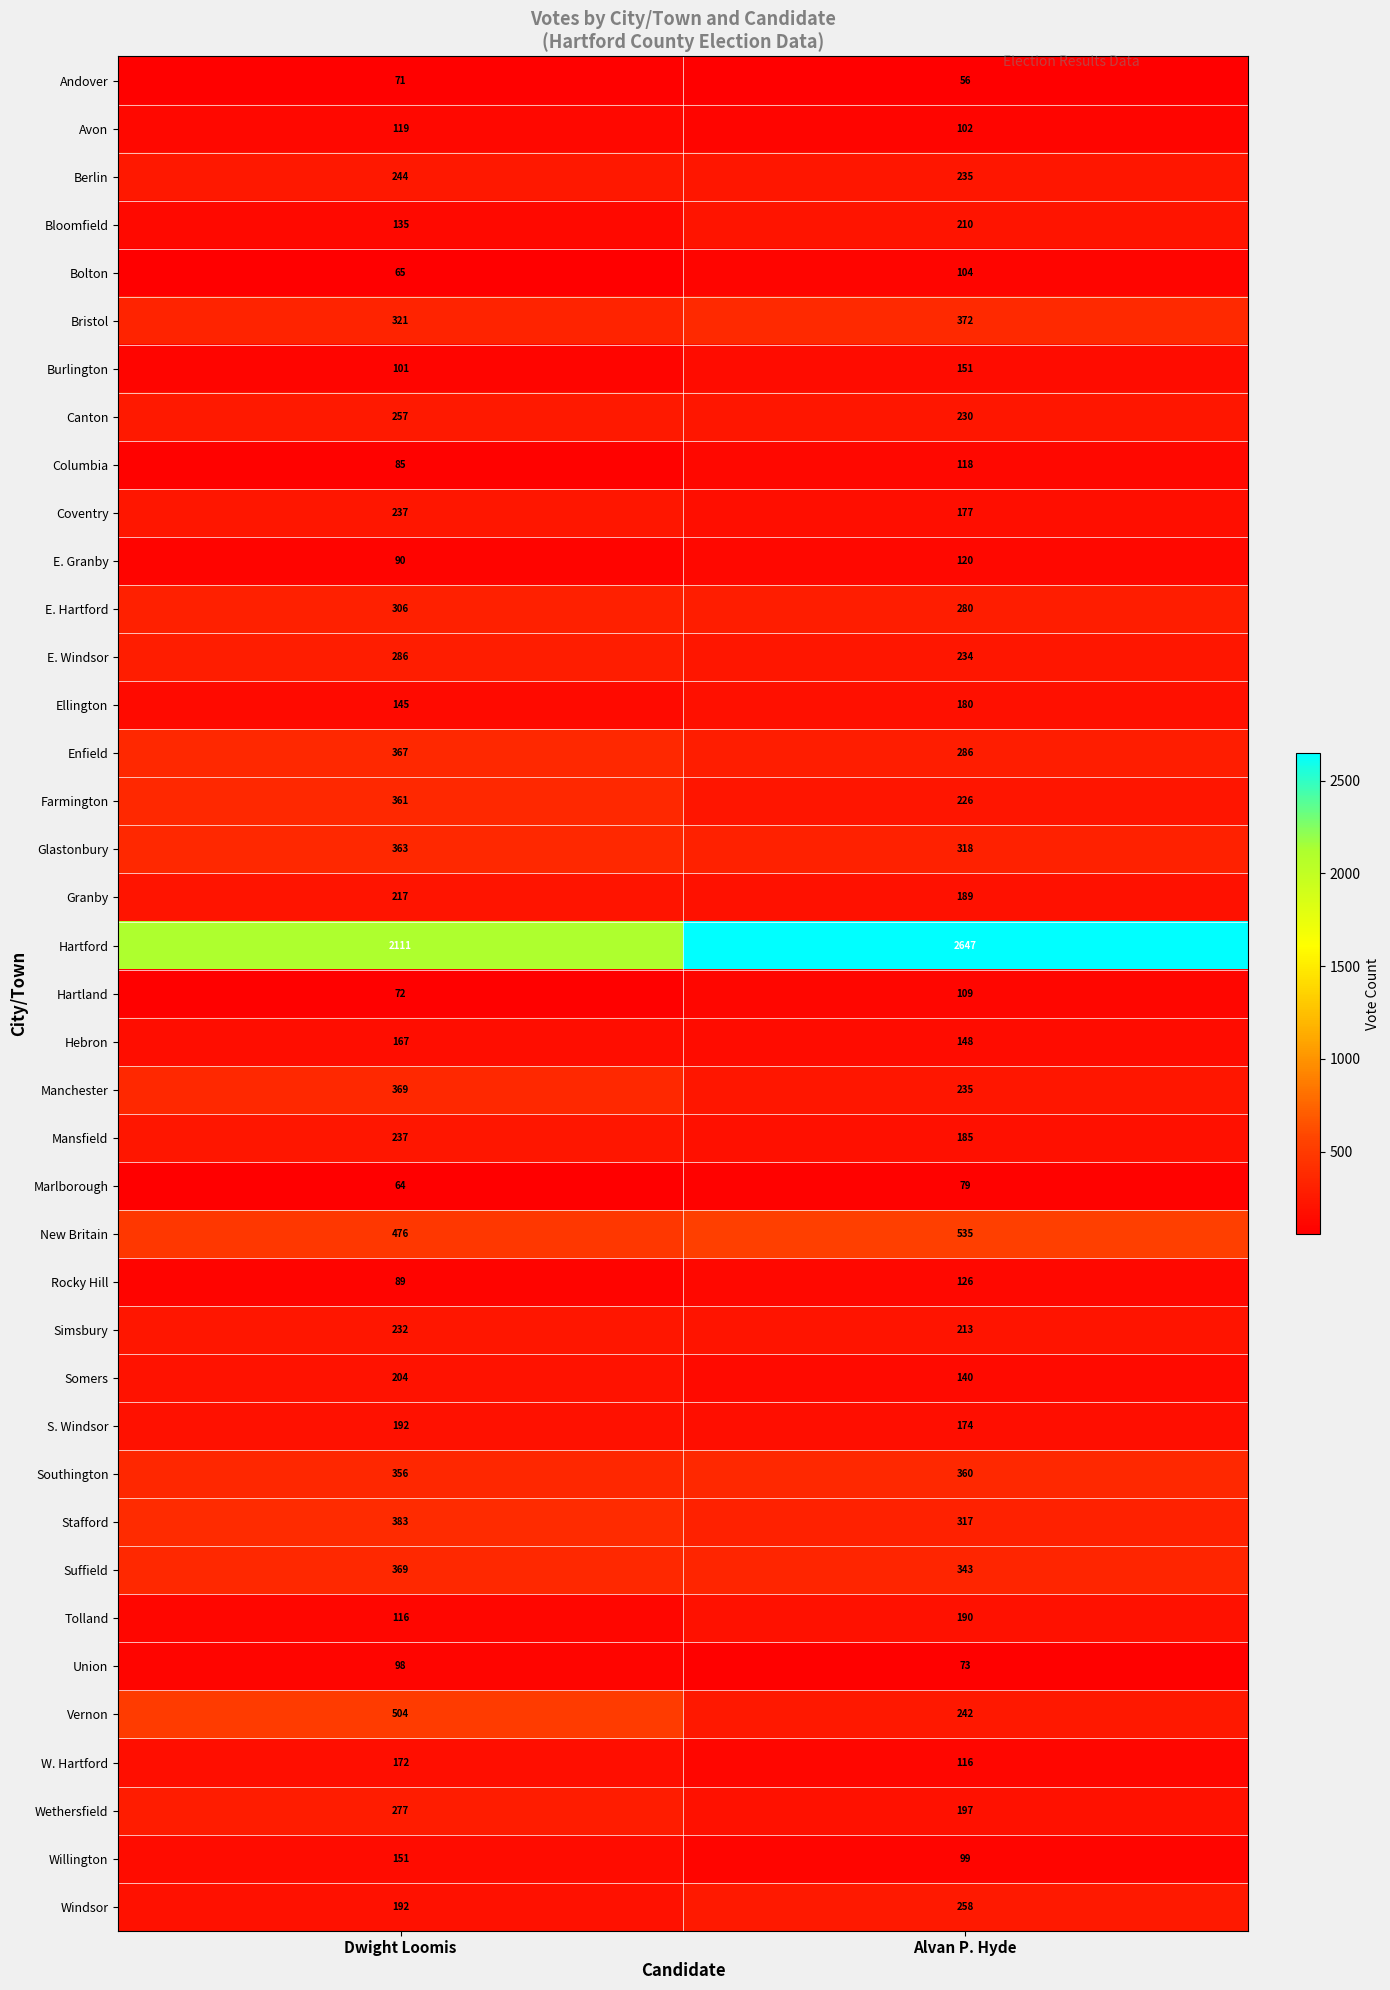

Rank the categories by Vernon value from lowest to highest.

Alvan P. Hyde, Dwight Loomis